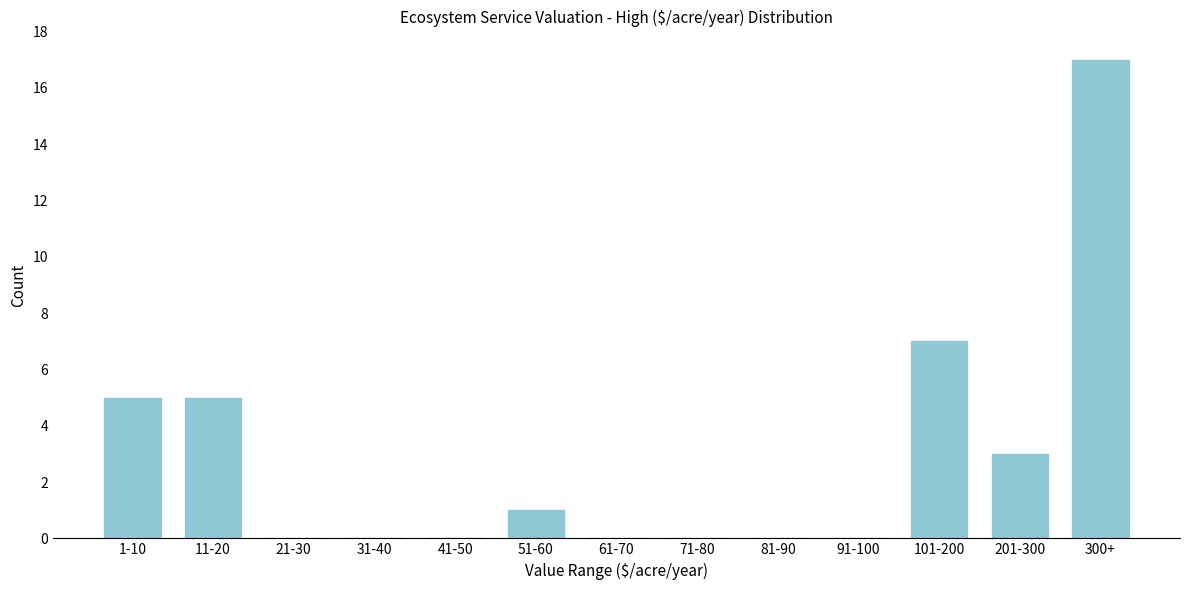

Reading right to left, transcribe all the data shown in this chart.

300+=17	201-300=3	101-200=7	91-100=0	81-90=0	71-80=0	61-70=0	51-60=1	41-50=0	31-40=0	21-30=0	11-20=5	1-10=5